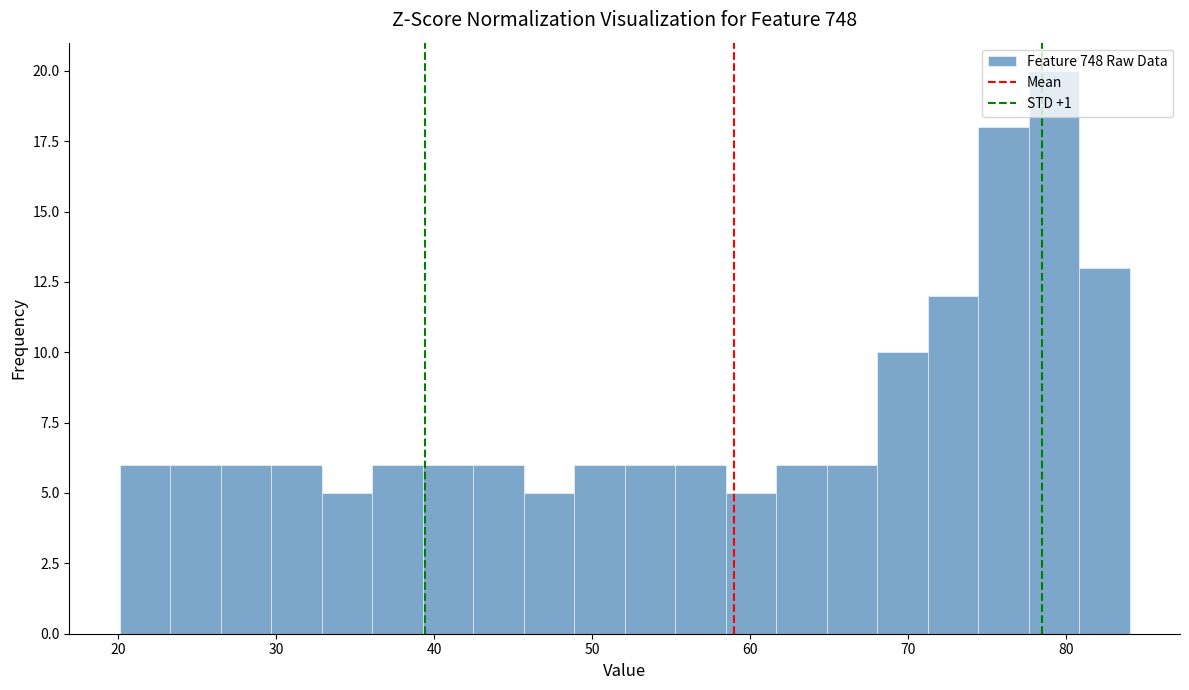

Read against the x-axis, roughly where is the centre of the tallest bar?

79